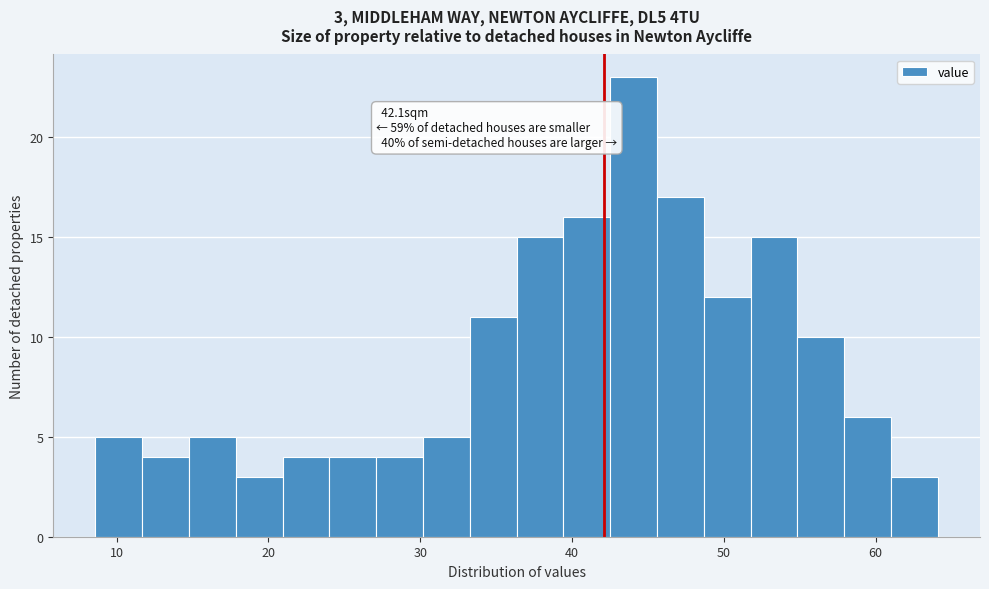

Read against the x-axis, roughly where is the centre of the tallest bar?

44